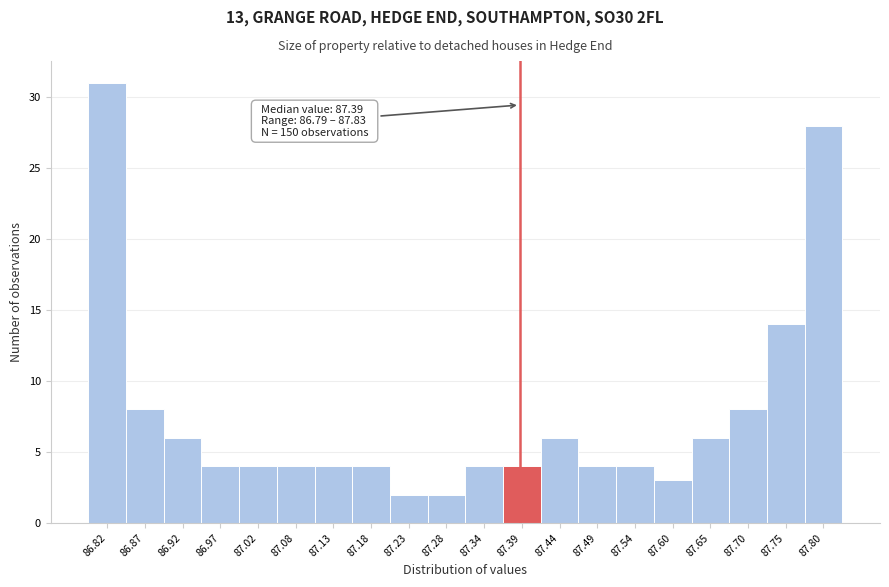

Over which range of the x-axis is the bar tallest?

86.790 to 86.842